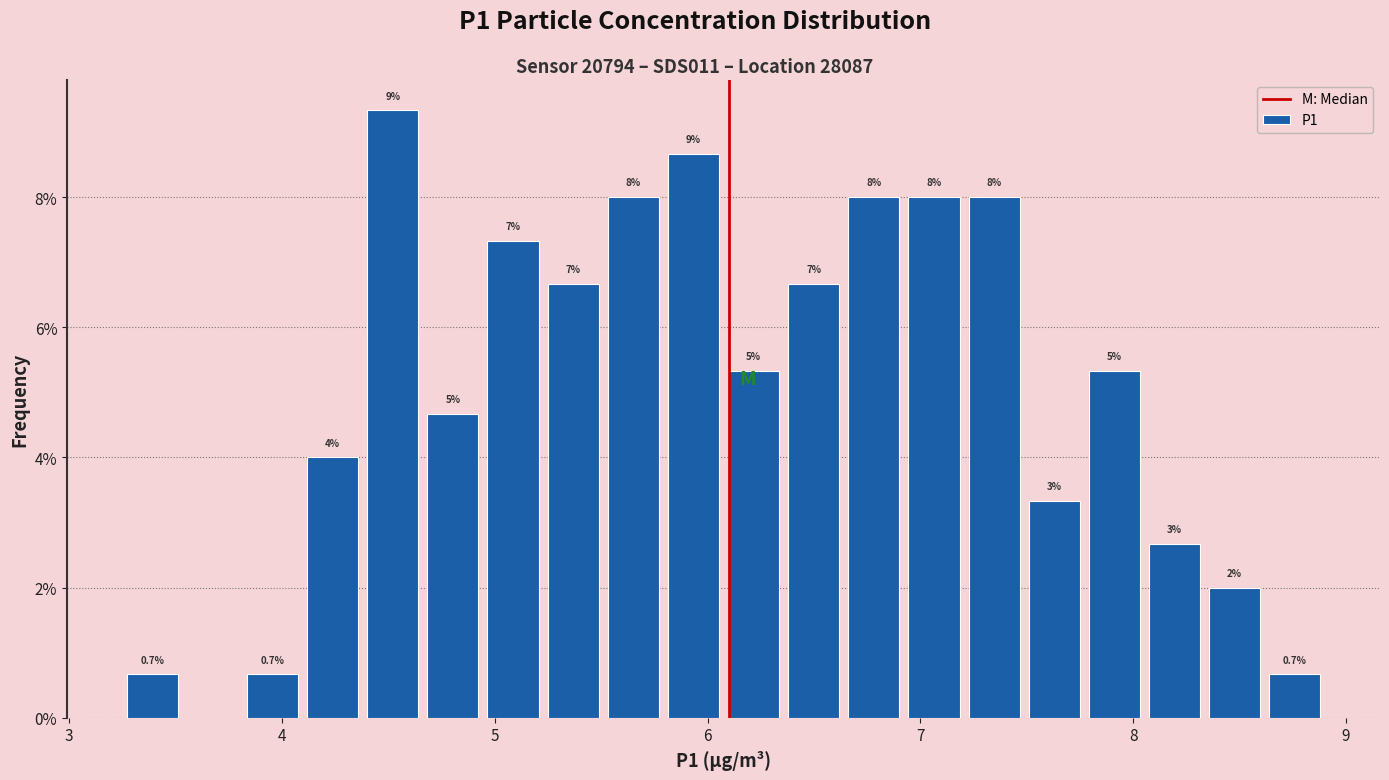

Around what value on the x-axis is the tallest bar? Give the approximate position of its centre, as read against the axis.

4.5